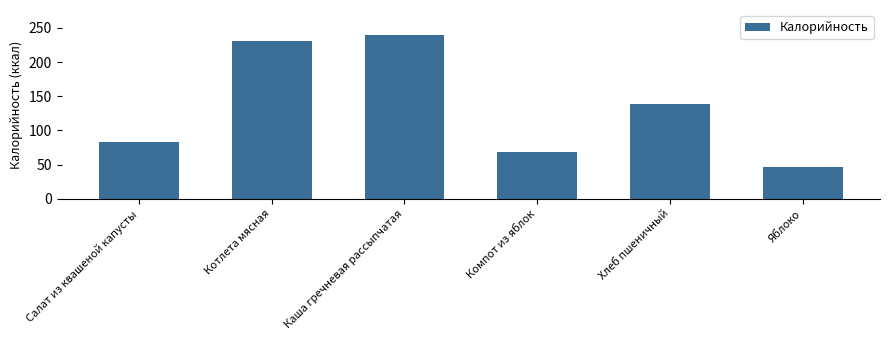

How many categories are shown in the chart?

6